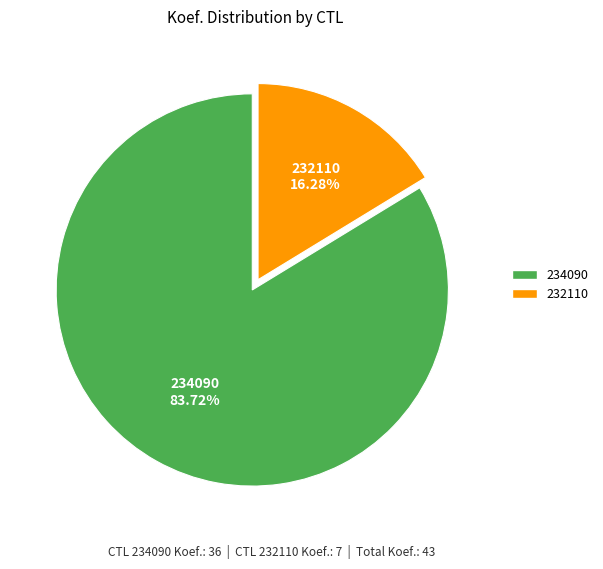

What percentage do 232110 and 234090 together represent?

100.0%